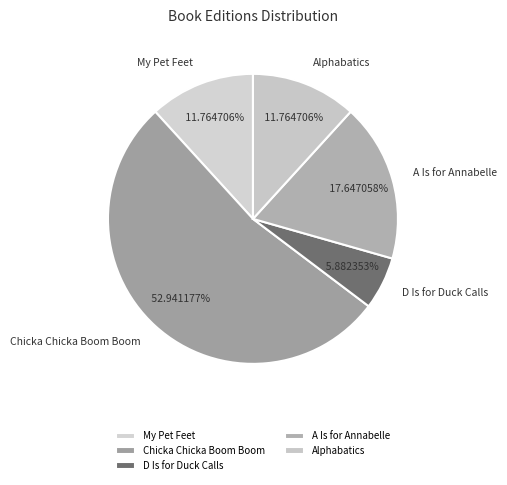

What is the smallest slice in the pie chart?

D Is for Duck Calls